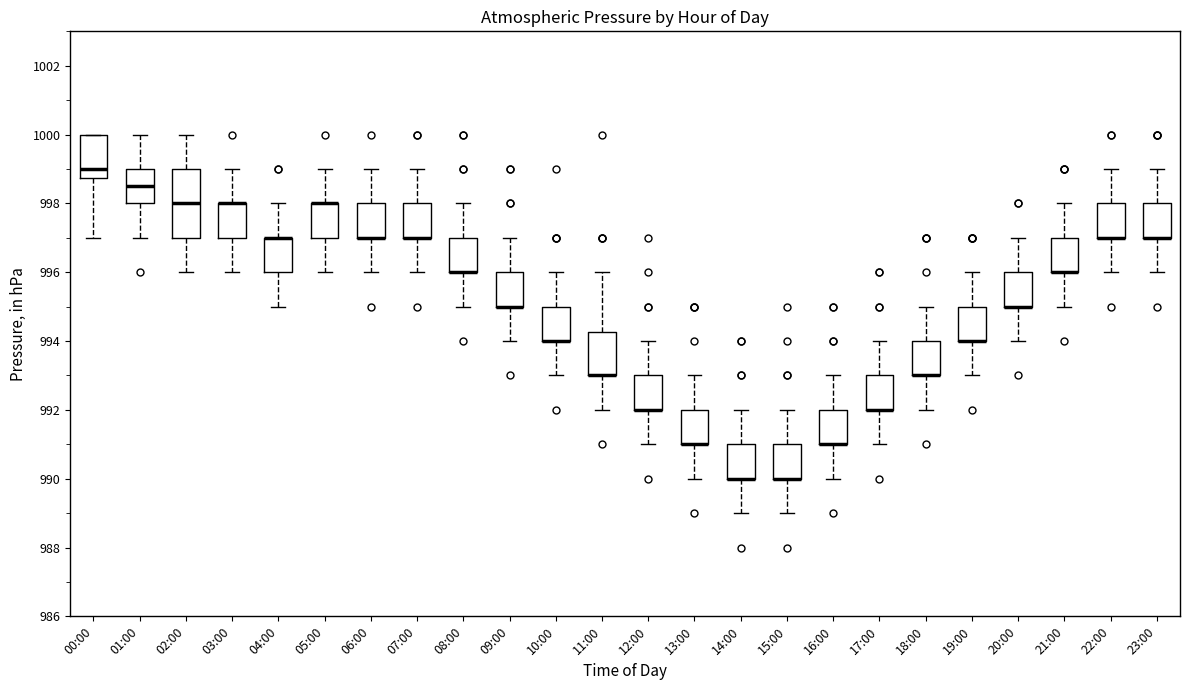

Comparing the boxes themselves (not the whiskers), which one is the tallest?

02:00